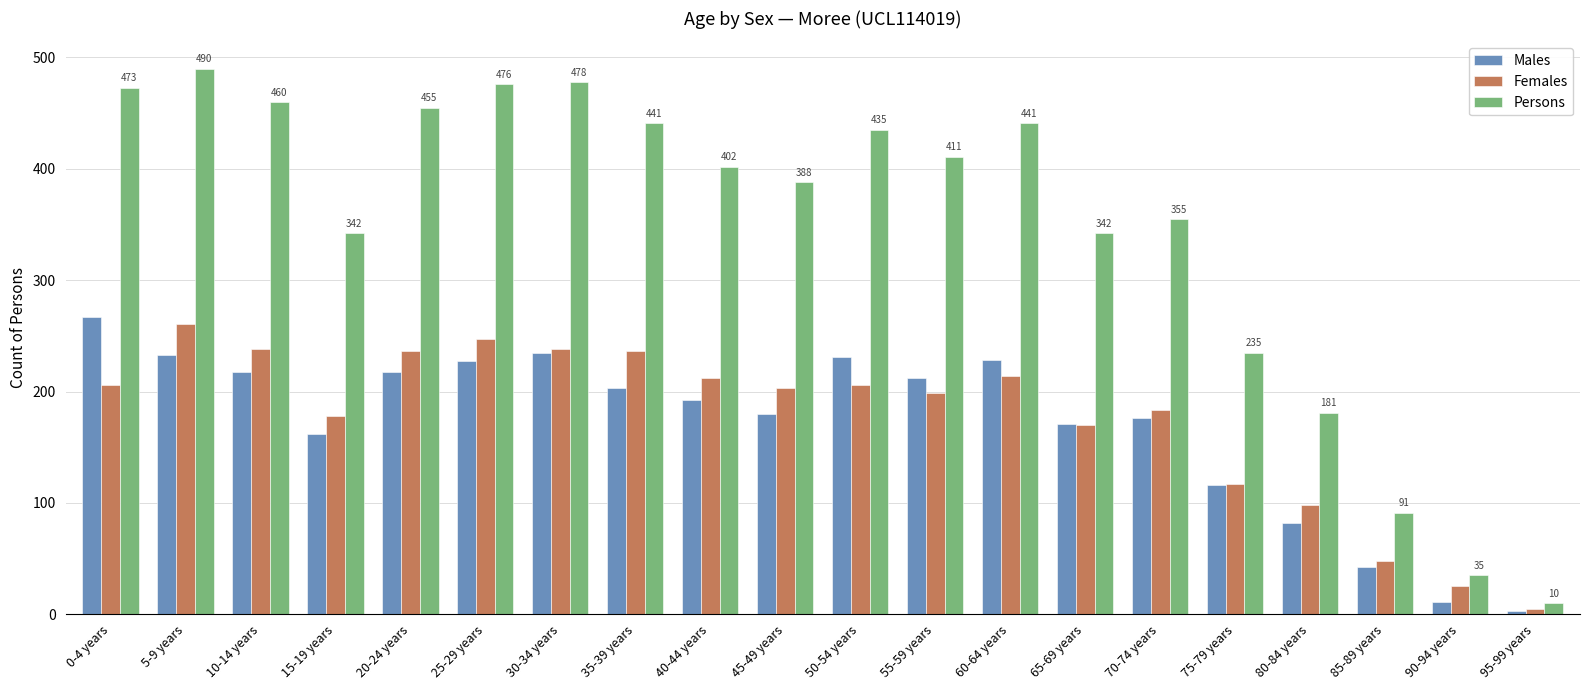

What is the difference between the highest and lowest values at 65-69 years?

172